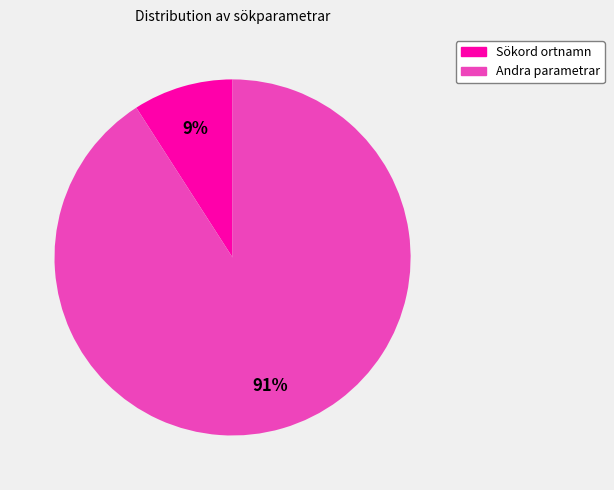

To the nearest percent, what is the difference between the largest and smallest slice percentages?

82%